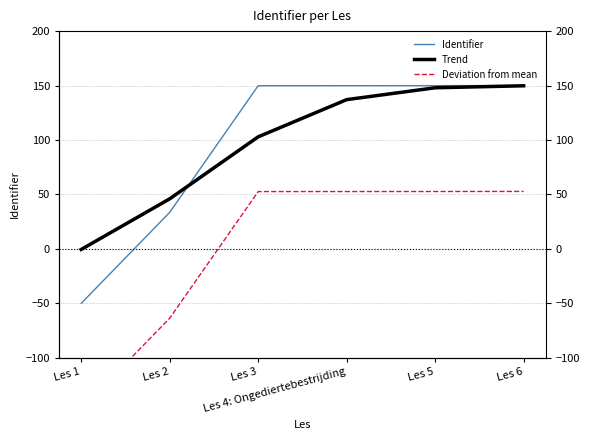

At Les 4: Ongediertebestrijding, list the series in order from smallest to largest.

Deviation from mean, Trend, Identifier